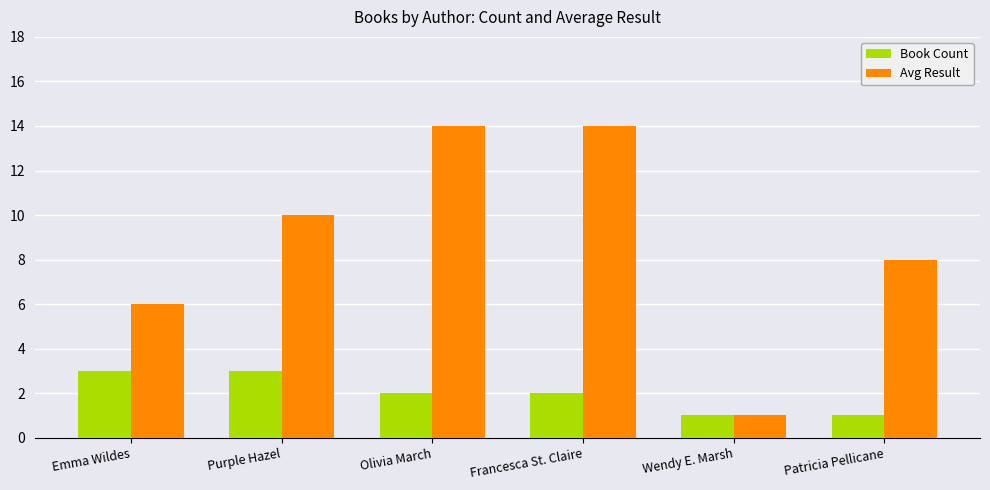

What is the difference between the Avg Result values at Patricia Pellicane and Purple Hazel?

2